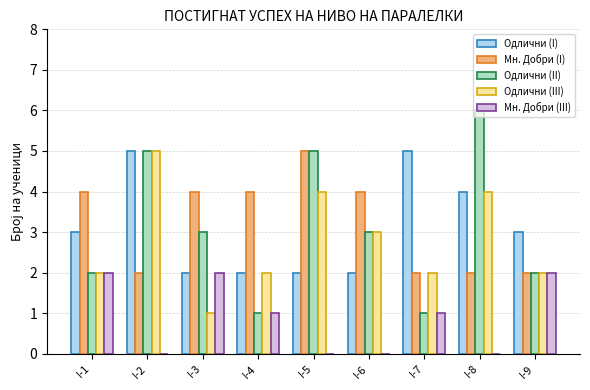

How many groups of bars are there?

9